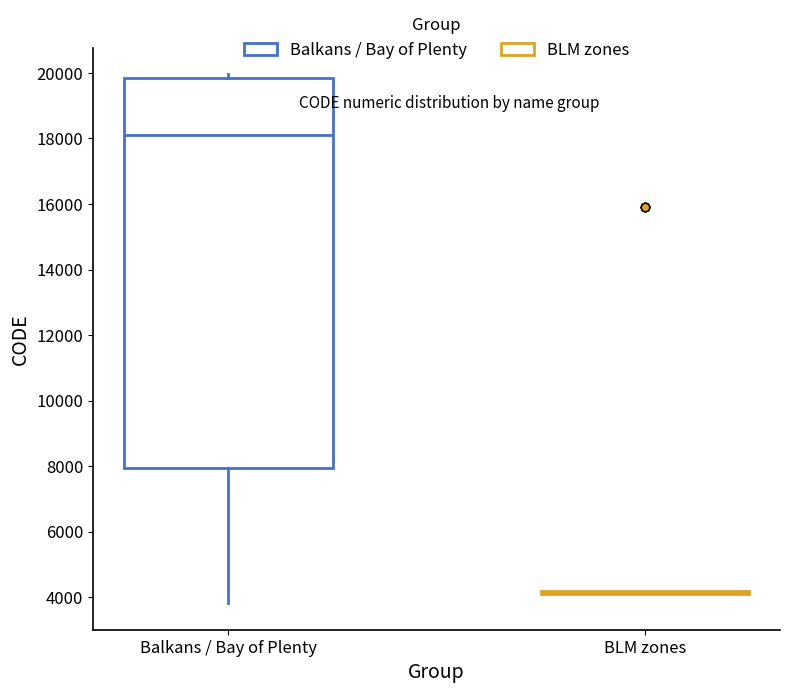

Reading left to right, read every box against the y-axis: the position of its median line, the range the box covers, and the ends of its whiskers. The values are not printed on the chart, so give them approximately, as read against the axis.

Balkans / Bay of Plenty: median 18200, box 8000 to 19800, whiskers 3800 to 20000
BLM zones: box collapsed to a line at 4200, whiskers 4200 to 4200